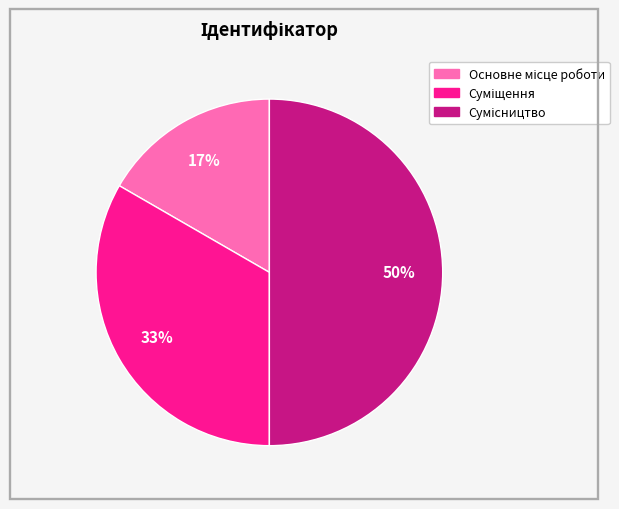

To the nearest percent, what is the difference between the largest and smallest slice percentages?

33%